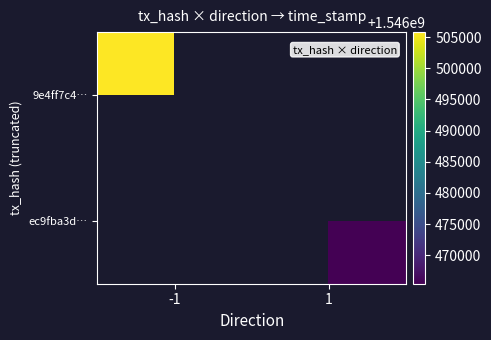

Reading left to right, transcribe all the data shown in this chart.

9e4ff7c4…: -1=1546505793	1=0
ec9fba3d…: -1=0	1=1546465434